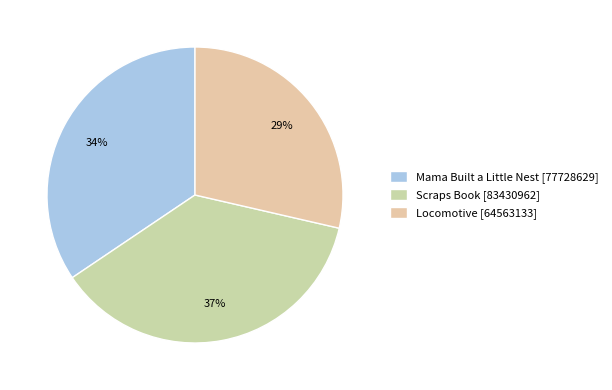

What percentage is NOT represented by Locomotive?

71.4%